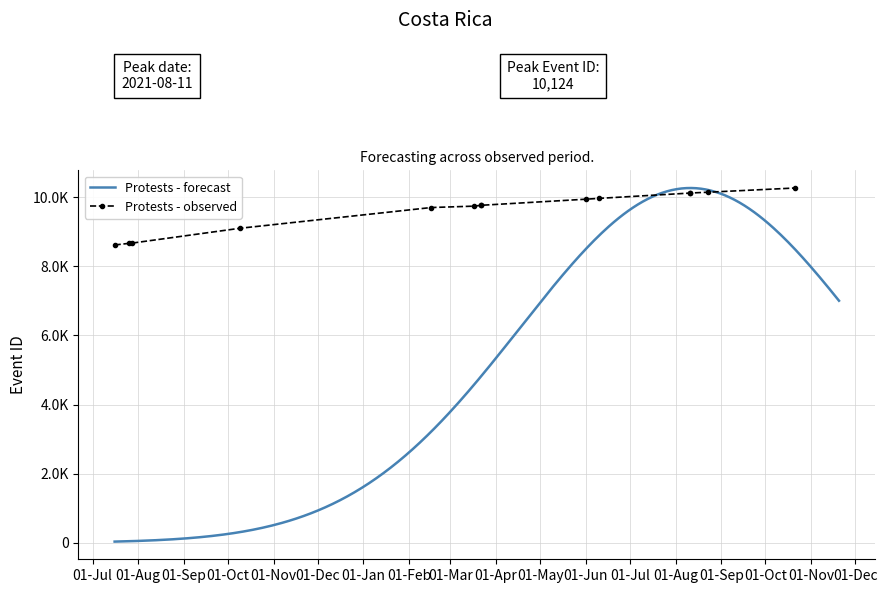

What is the minimum value shown in the chart?

8620